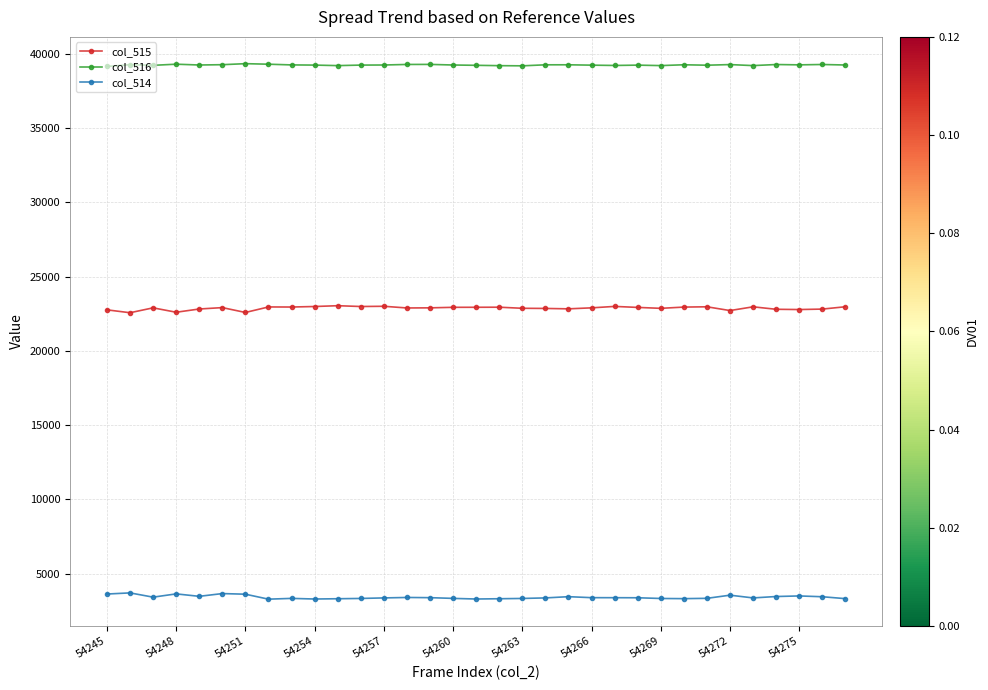

What is the lowest value of the col_516 series?

39144